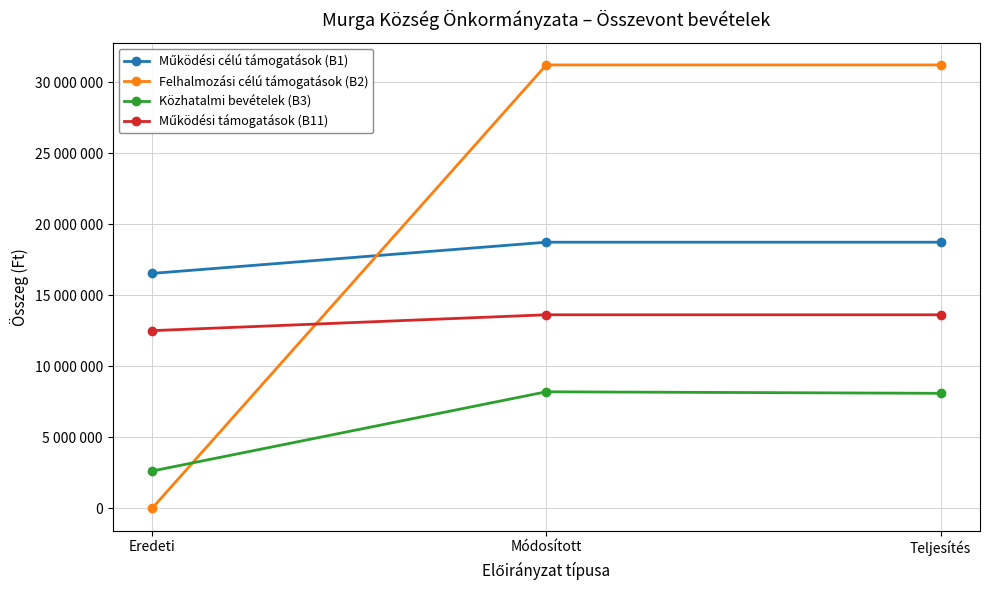

At which category is the sum across all series the highest?

Módosított